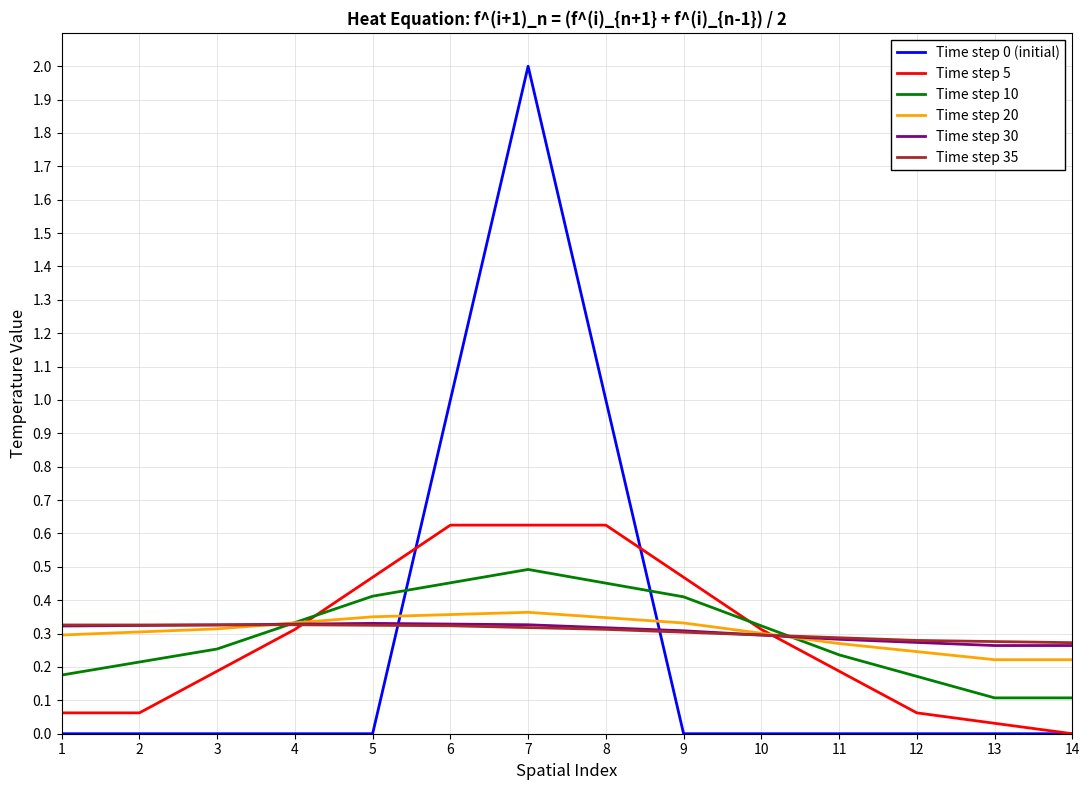

Is the value of Time step 10 at 2 greater than the value of Time step 0 (initial) at 7?

No